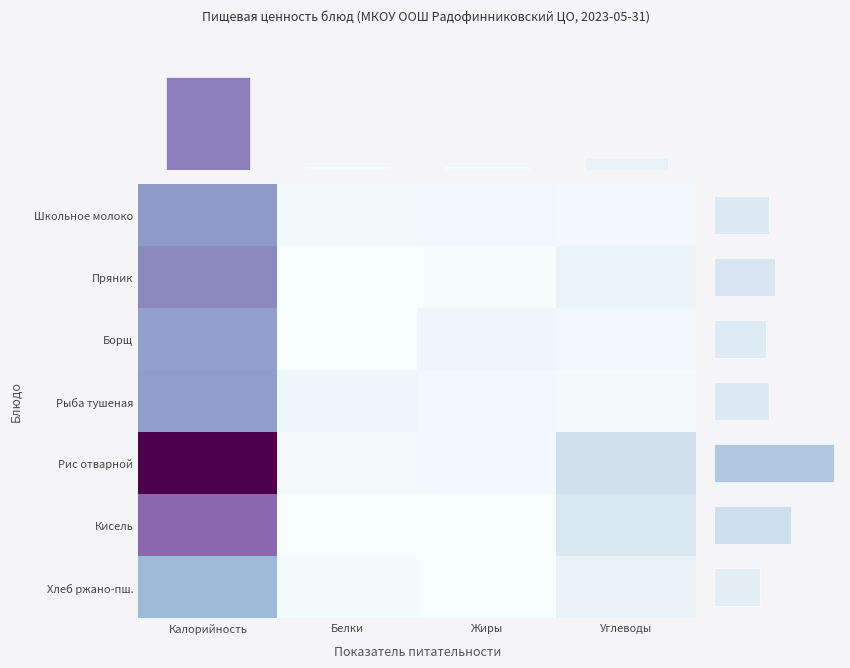

Which has a higher value, Калорийность or Жиры?

Калорийность